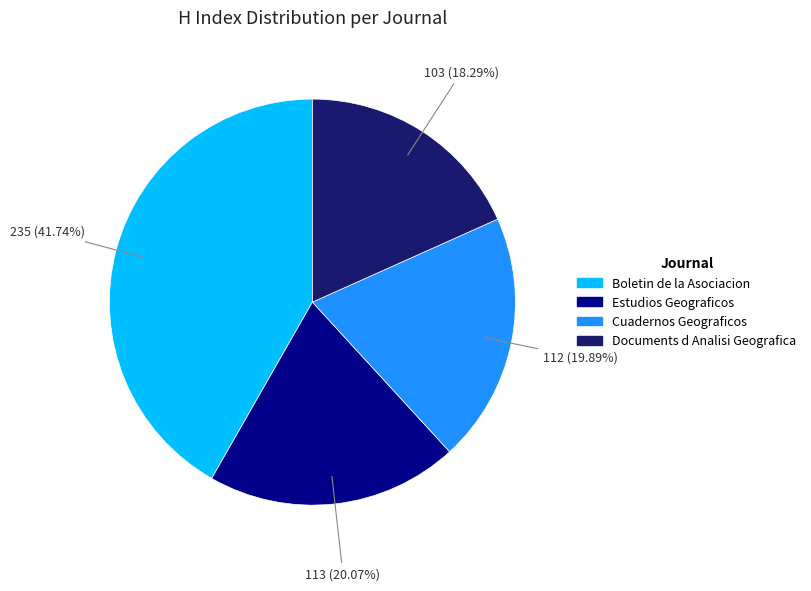

Is it true that Documents d Analisi Geografica is 18% of the pie?

True